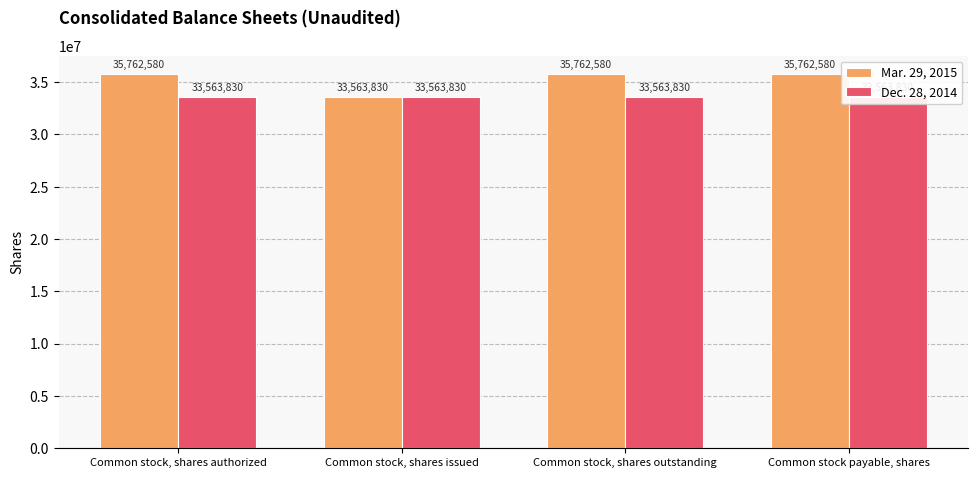

Is the value of Dec. 28, 2014 at Common stock payable, shares greater than the value of Mar. 29, 2015 at Common stock, shares outstanding?

No